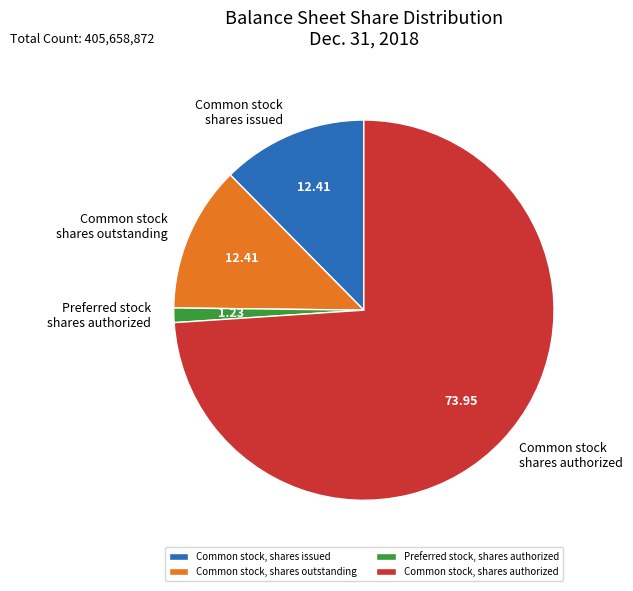

Which has a higher value, Preferred stock, shares authorized or Common stock, shares outstanding?

Common stock, shares outstanding